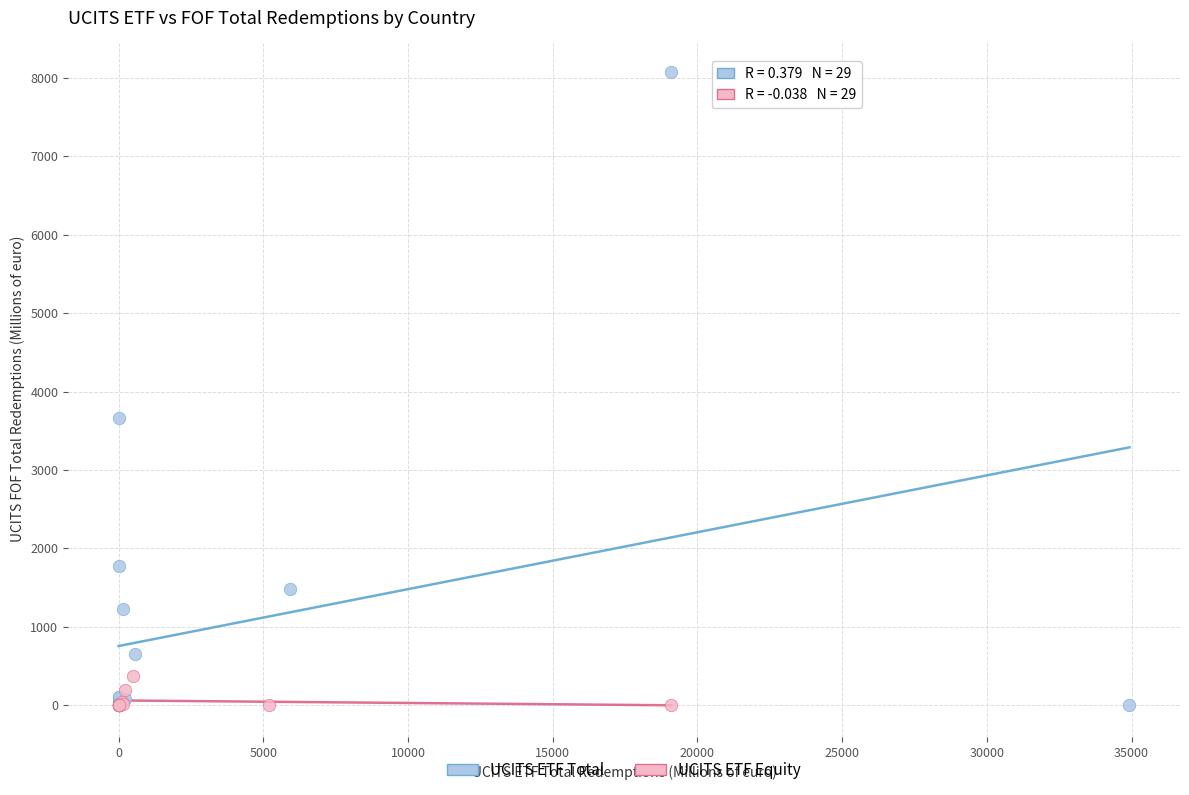

Which series reaches the maximum Y coordinate?

UCITS ETF Total